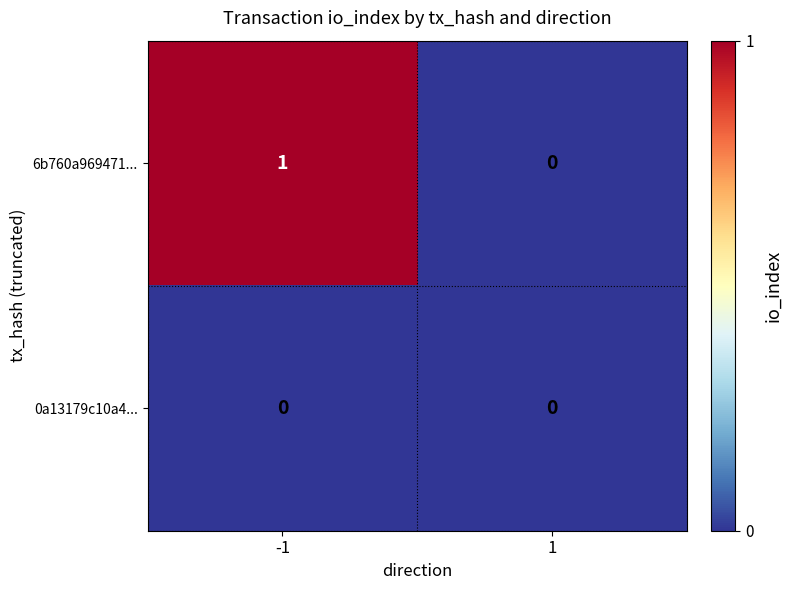

Rank the series by their maximum value, from highest to lowest.

6b760a969471..., 0a13179c10a4...